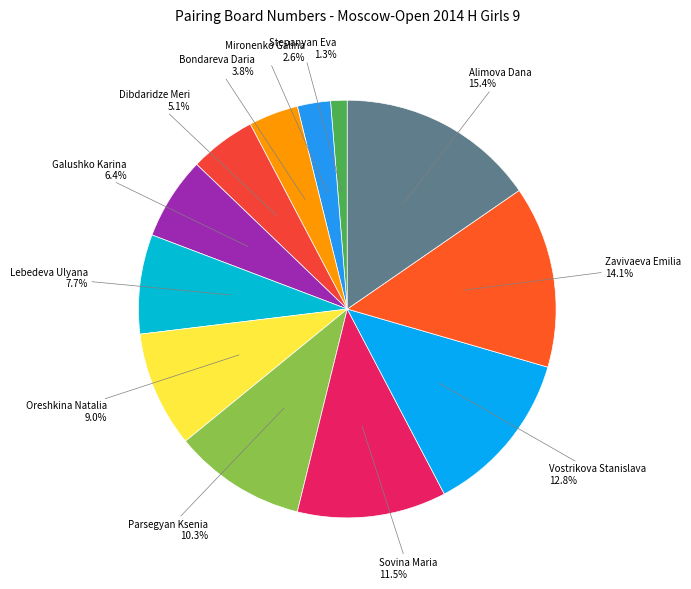

How many segments does this pie chart have?

12